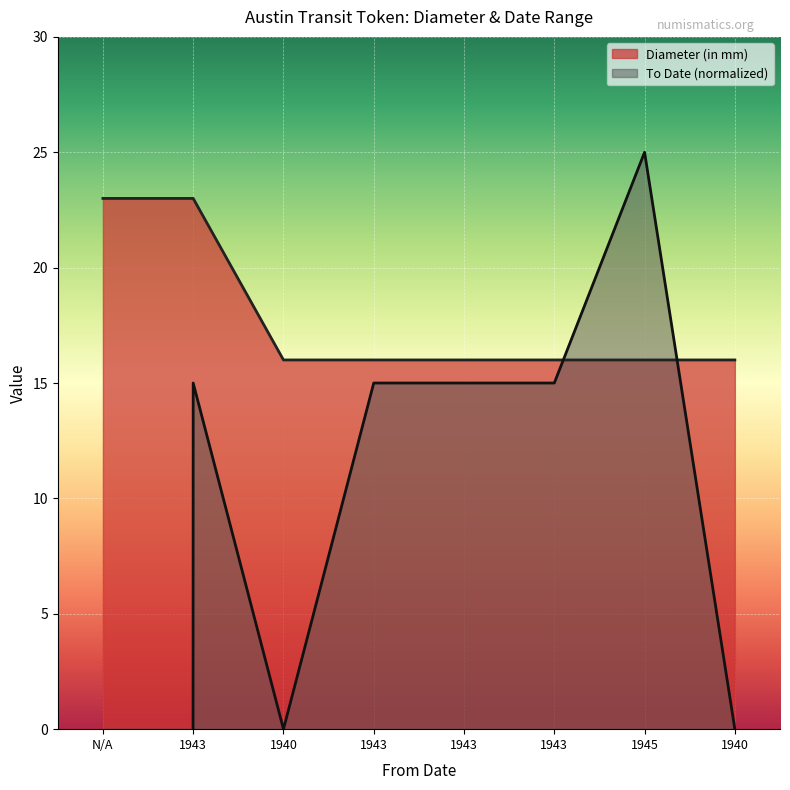

How many intersections are there between Diameter (in mm) and To Date?

2